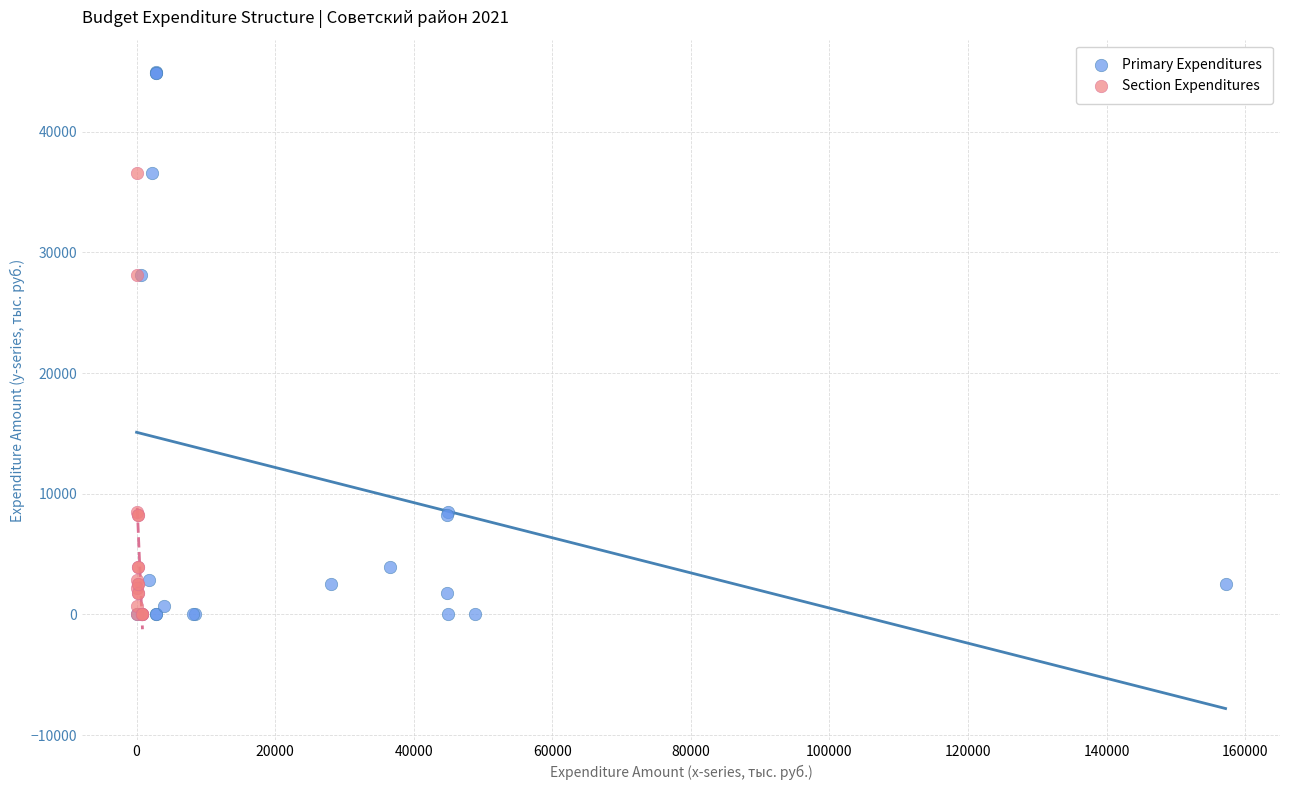

Which series has the widest spread of Y values?

Primary Expenditures